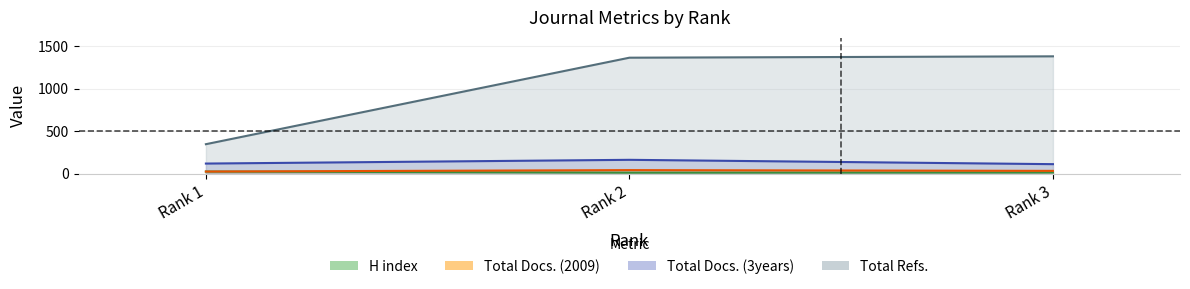

Is the value of Total Refs. at Rank 3 greater than the value of Total Docs. (3years) at Rank 1?

Yes